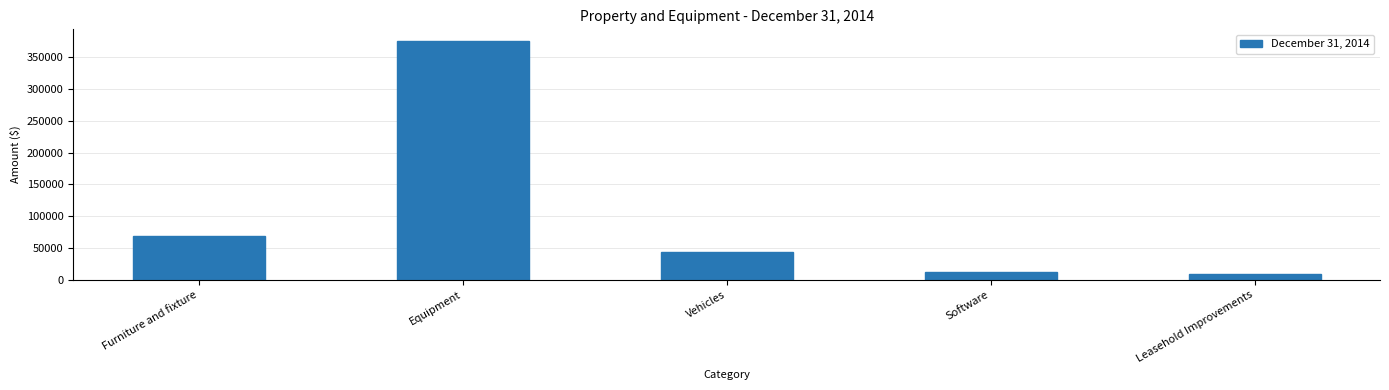

What is the label of the 4th bar from the left?

Software